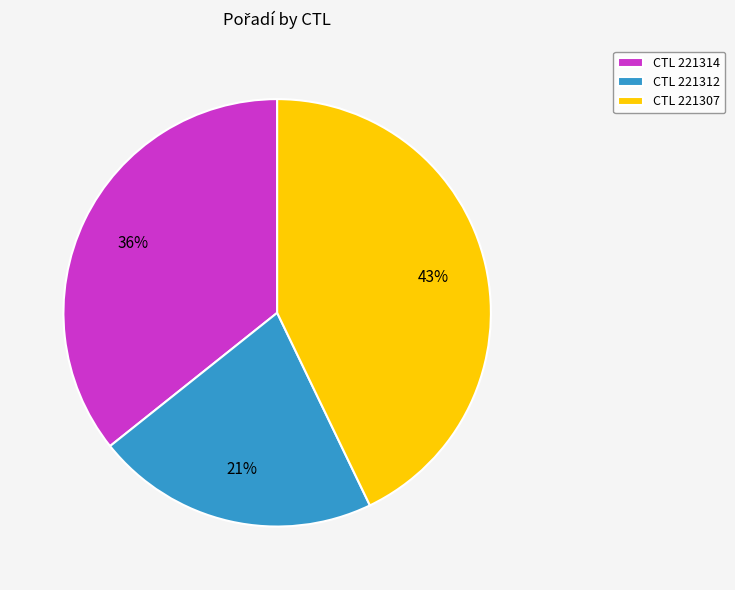

To the nearest percent, what portion does CTL 221314 represent?

36%